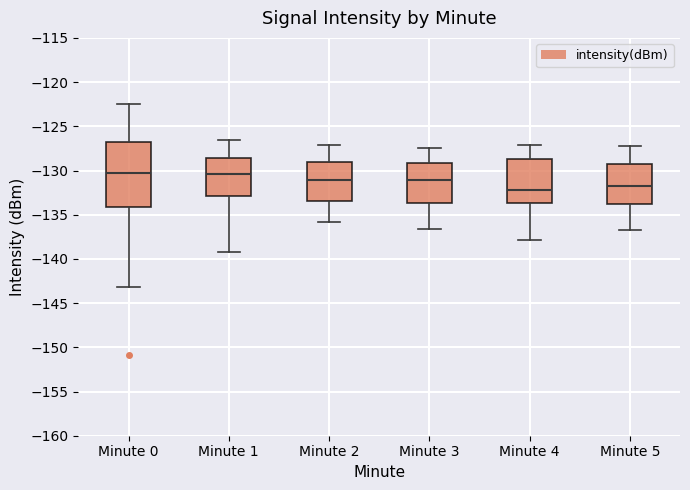

Where is the upper edge of the box for Minute 3 on the y-axis? The values are not printed on the chart, so give them approximately, as read against the axis.

-129.0